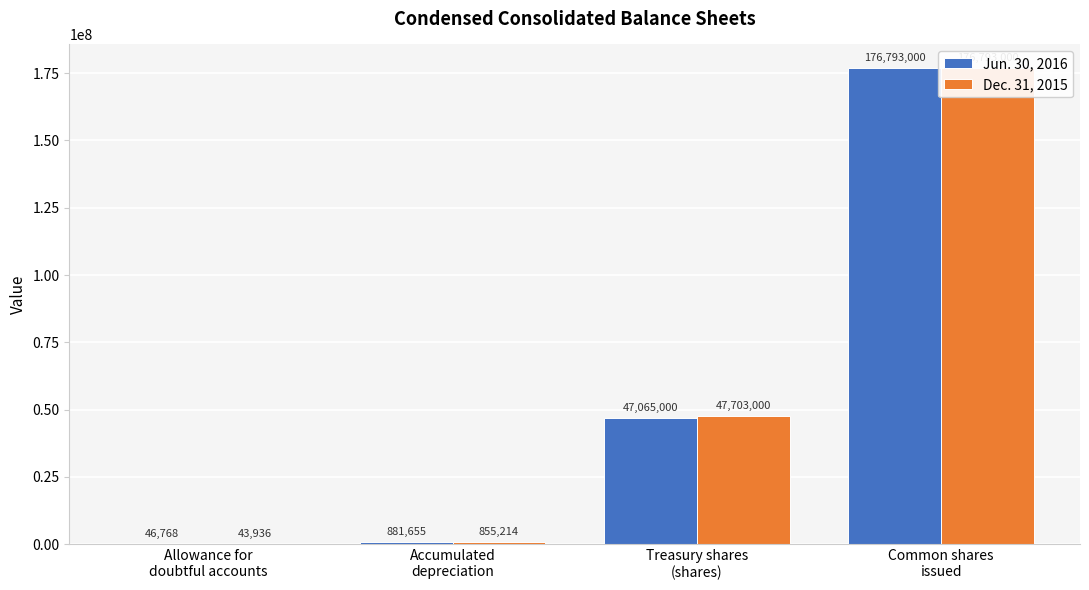

What is the greatest value displayed?

176793000